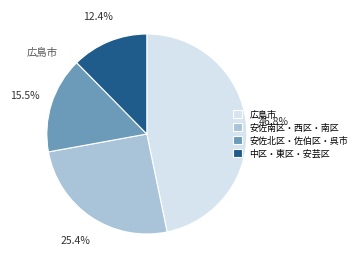

Combined, do 安佐北区・佐伯区・呉市 and 中区・東区・安芸区 account for over 50%?

No